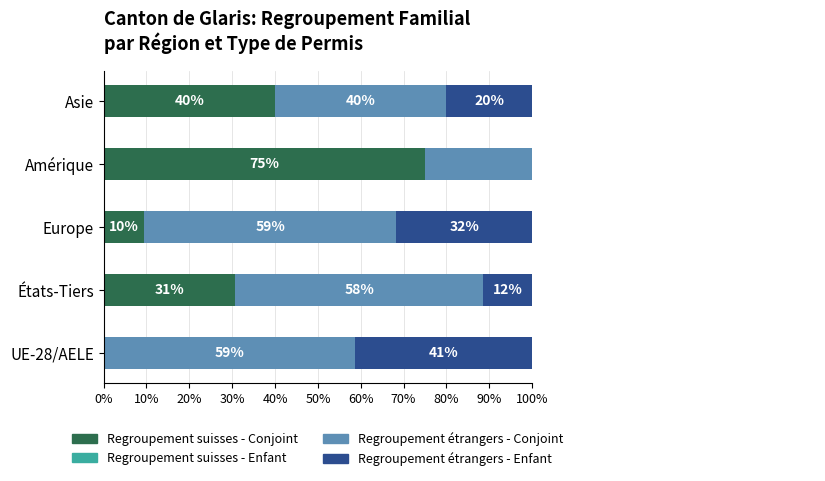

True or false: Regroupement suisses - Enfant has a value of 0.2 at 30%.

False